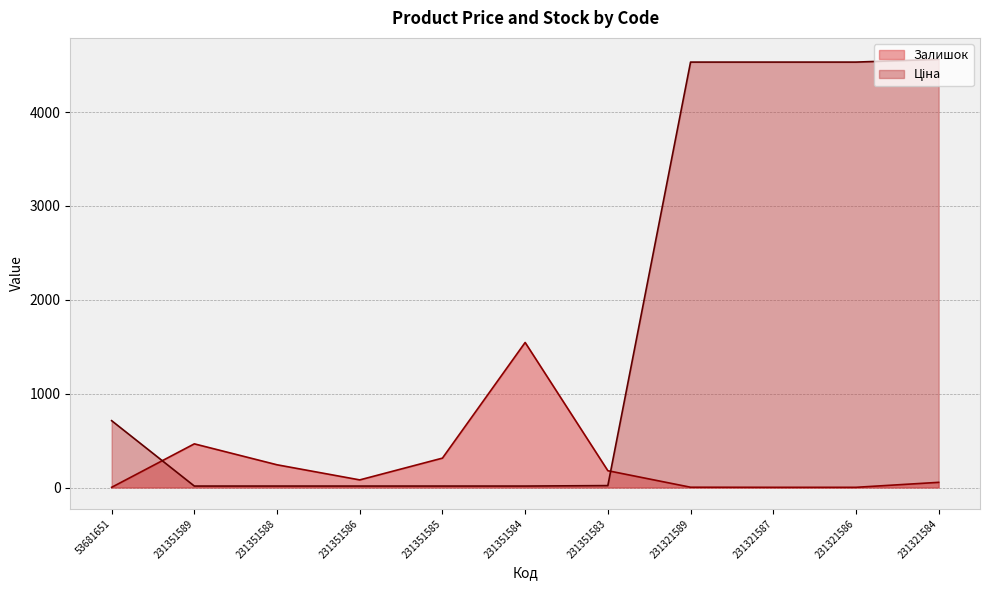

What value does the Залишок series have at 231321584?

55.0